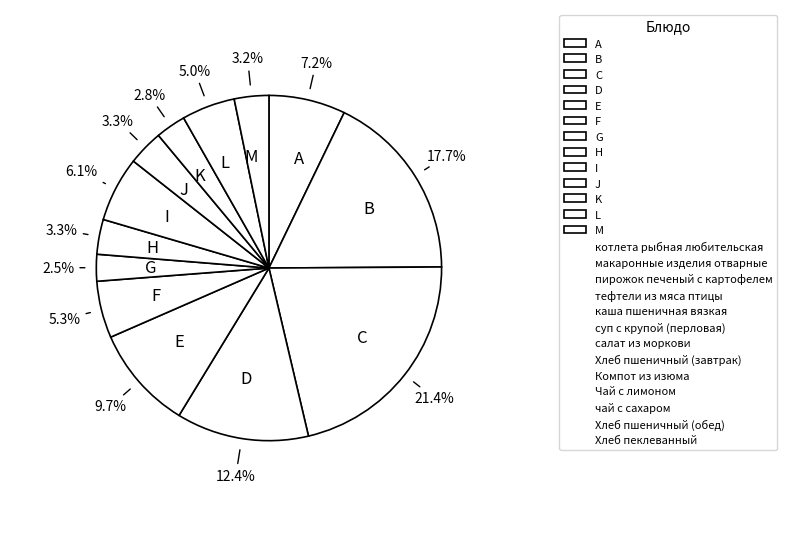

Which category has the biggest portion of the pie?

C